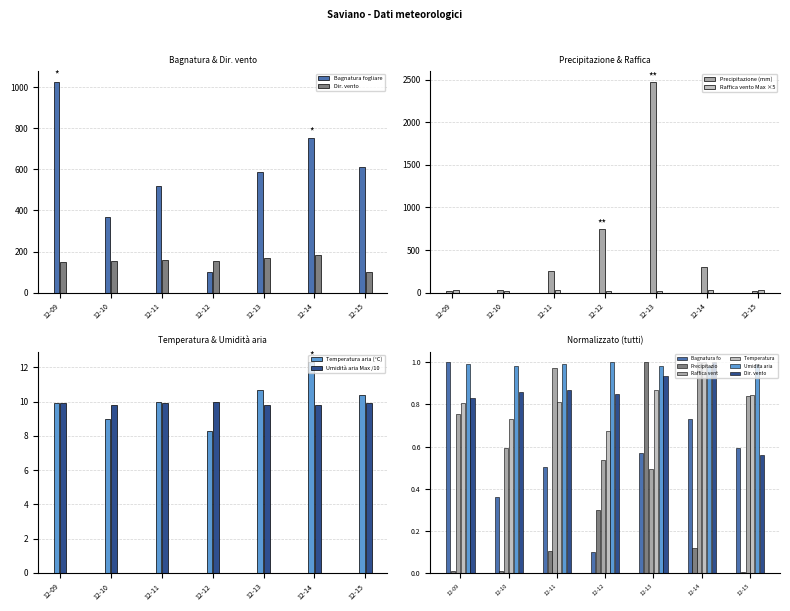

At which label is Precipitazione (mm) closest to 1244?

12-12